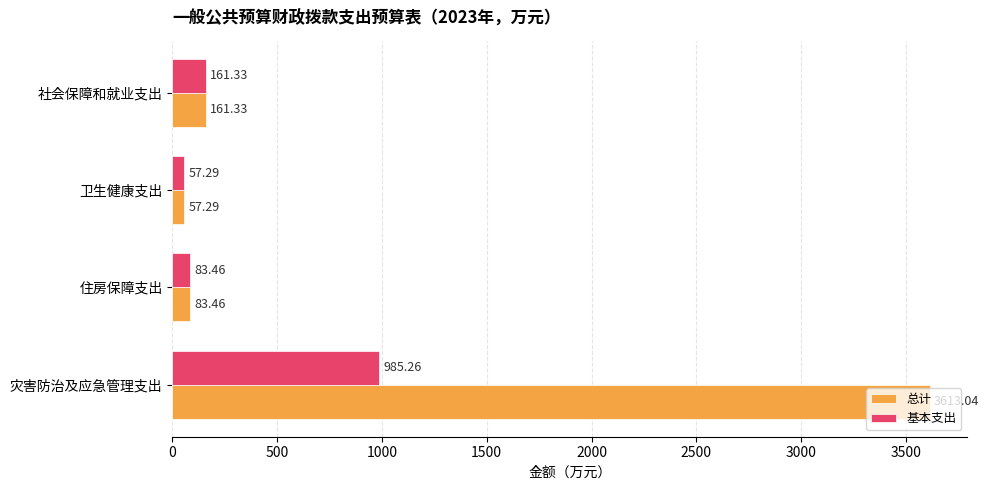

What is the total value across all series at 住房保障支出?

166.9